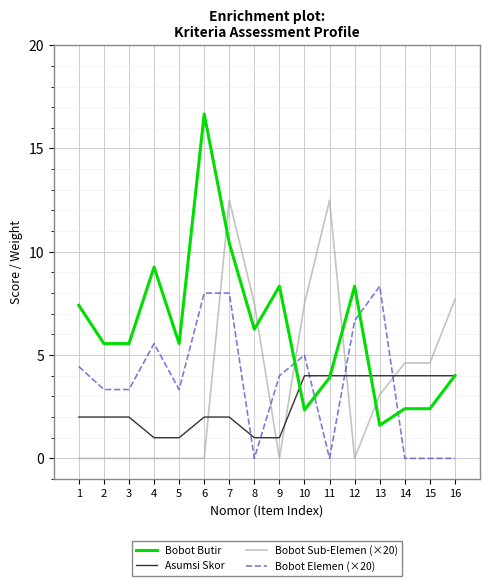

What is the highest value of the Bobot Sub-Elemen (×20) series?

12.5